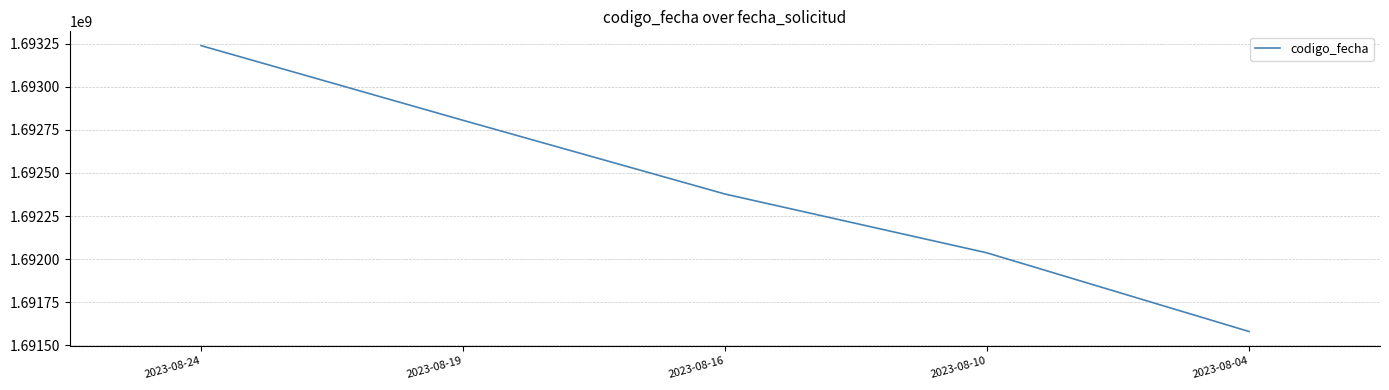

Count the number of data series in this chart.

1